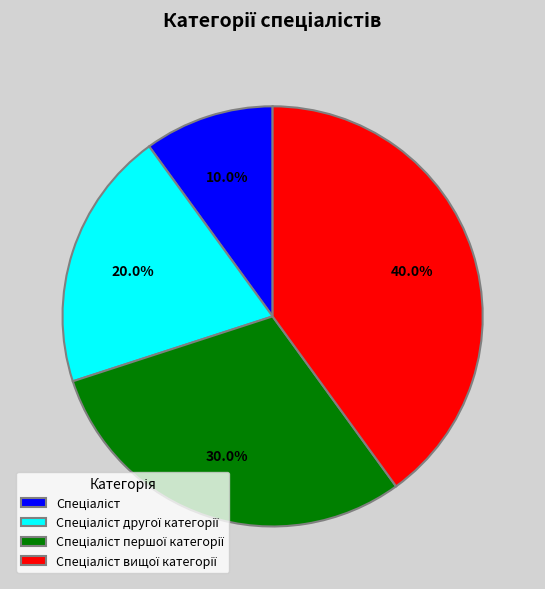

Does any single category account for the majority?

No